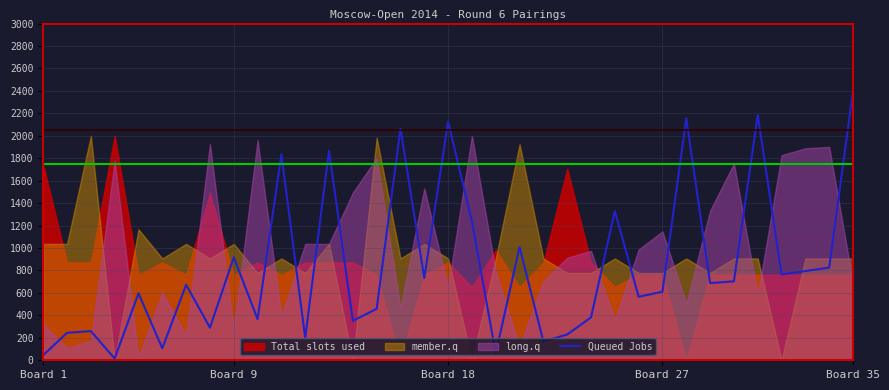

At which label does Queued Jobs reach its peak?

Board 35